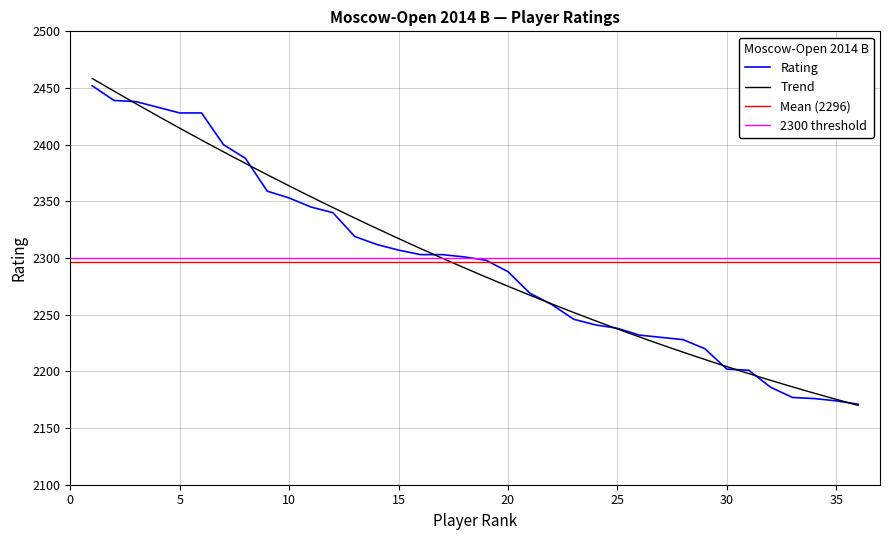

What is the difference between the maximum and minimum values?

281